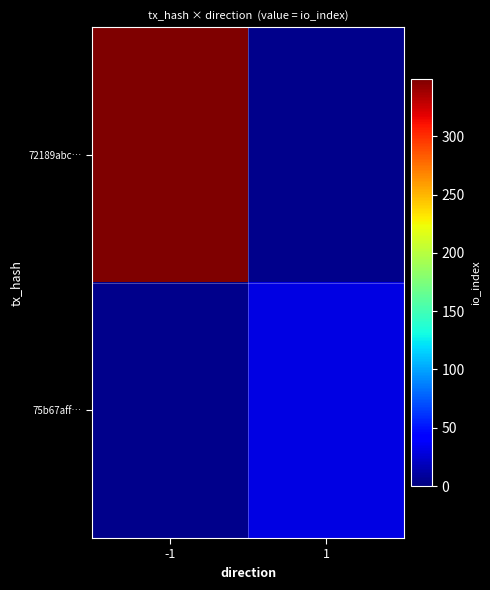

Which series has the largest total across all categories?

72189abc…